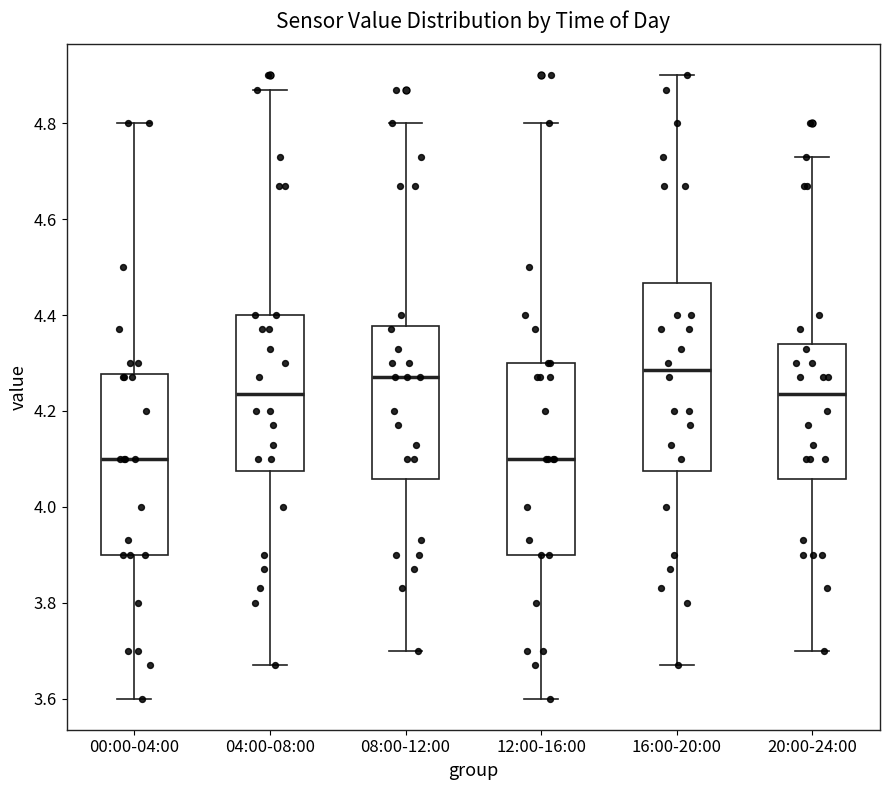

Where does the median line of the box for 20:00-24:00 sit on the y-axis? The values are not printed on the chart, so give them approximately, as read against the axis.

4.24